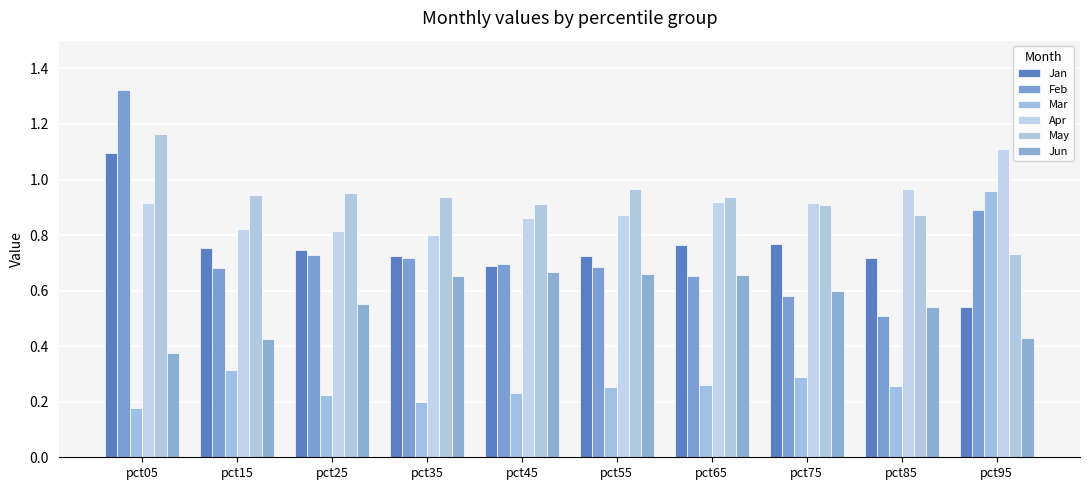

What is the spread (max minus min) of values at pct55?

0.7